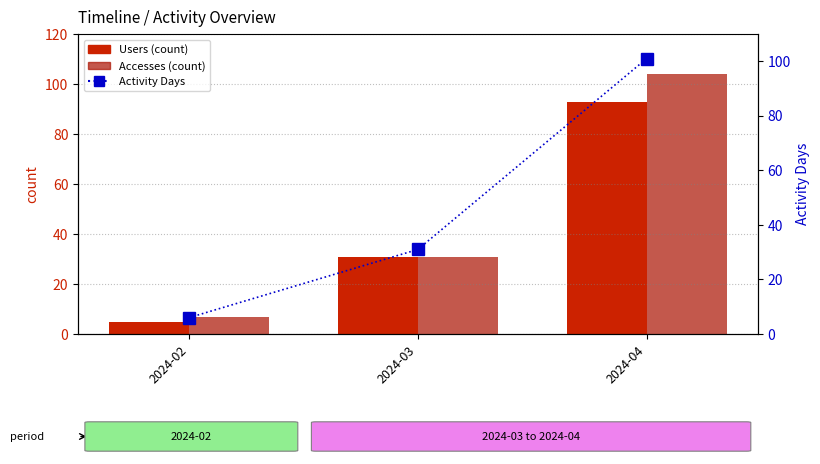

Are the bars horizontal?

No